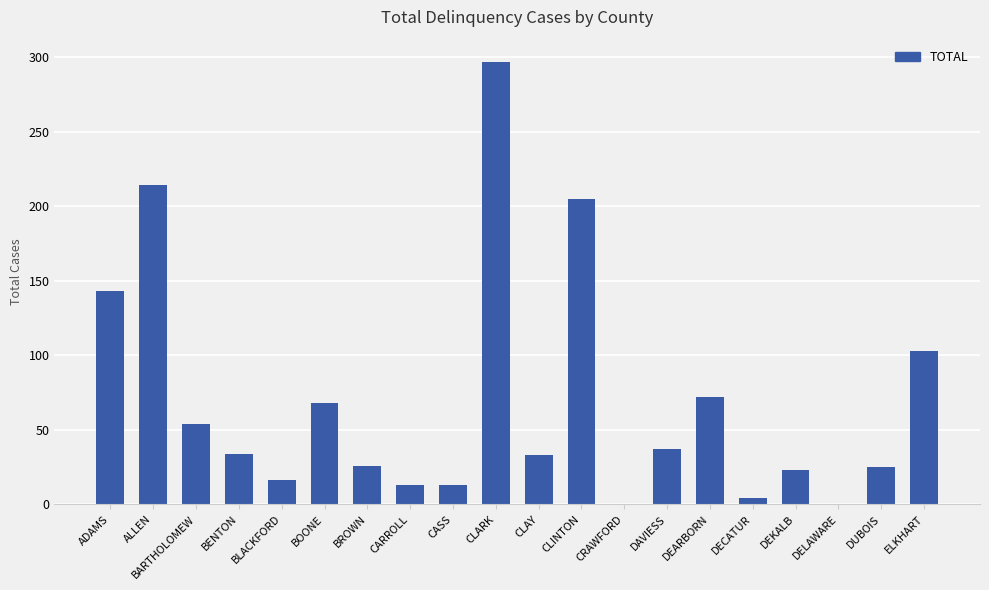

At which label is the value closest to 148?

ADAMS